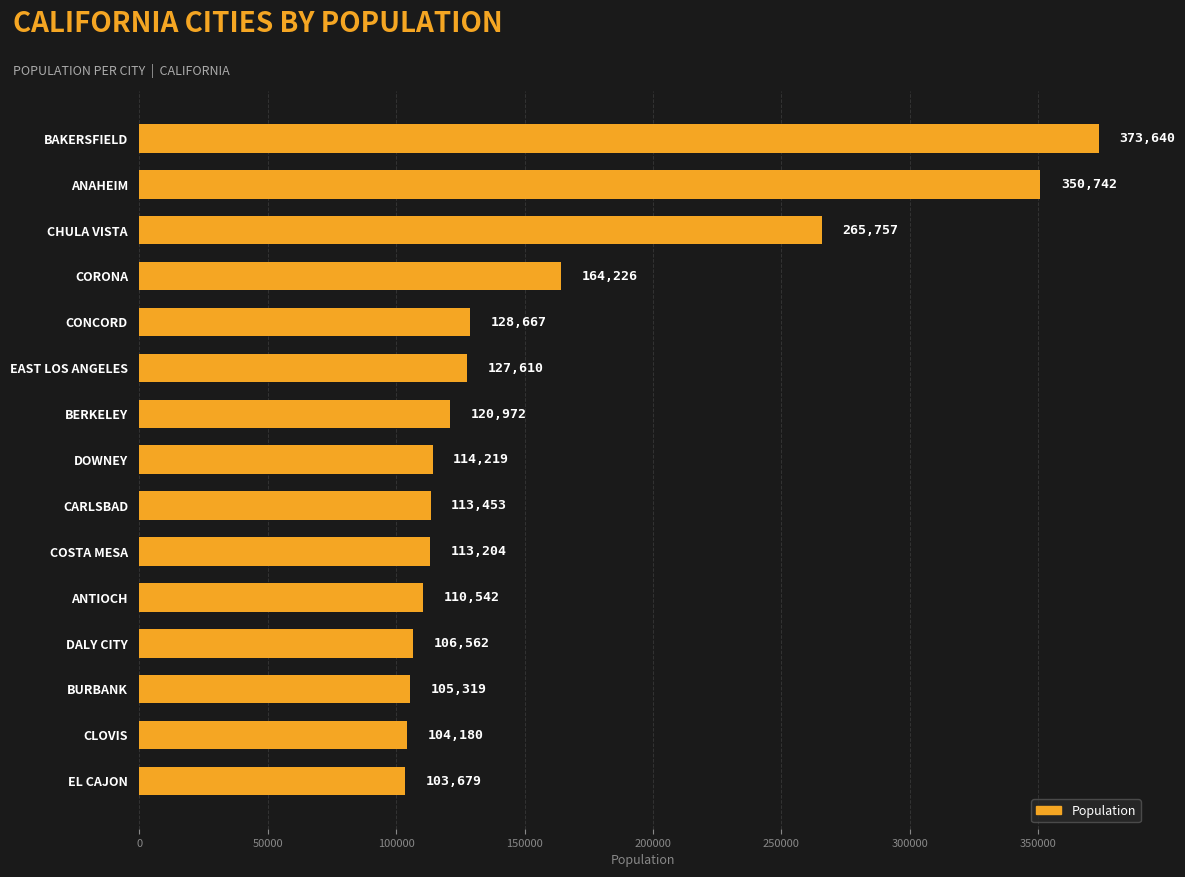

At which label is the value closest to 238659?

CHULA VISTA